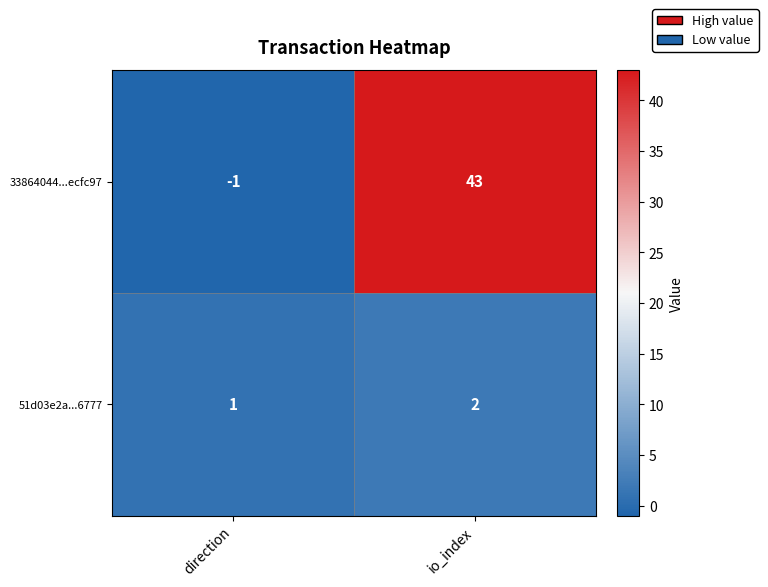

The 51d03e2a...6777 series shows 2 at io_index. True or false?

True